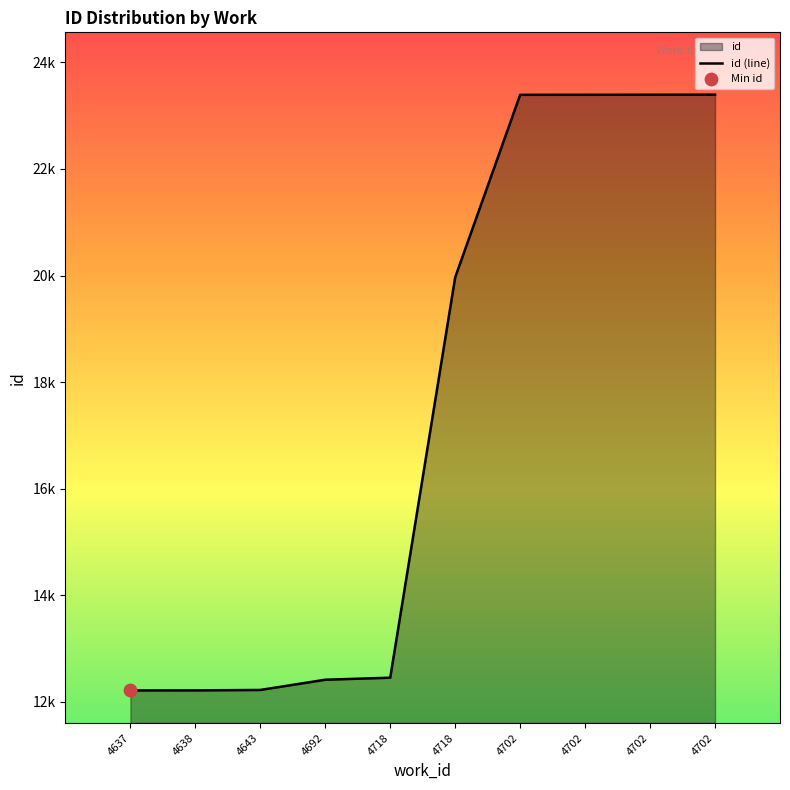

Which has a higher value, 4702 or 4638?

4702